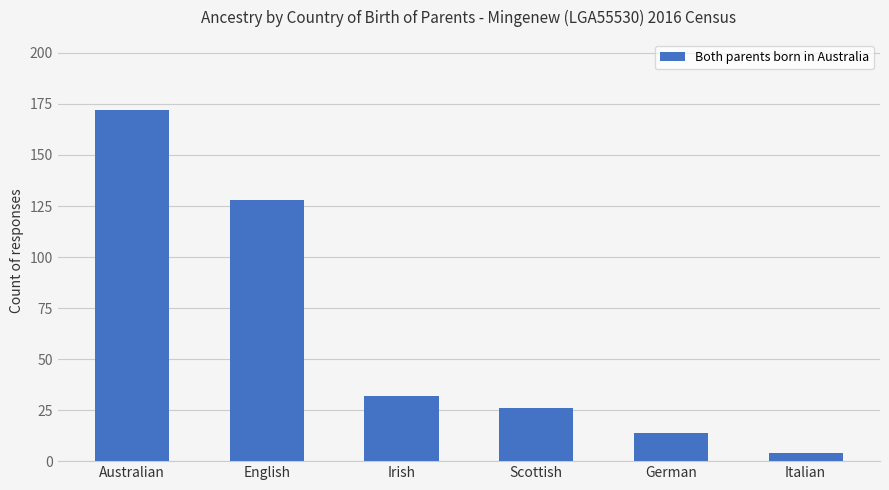

Read the value at Australian.

172